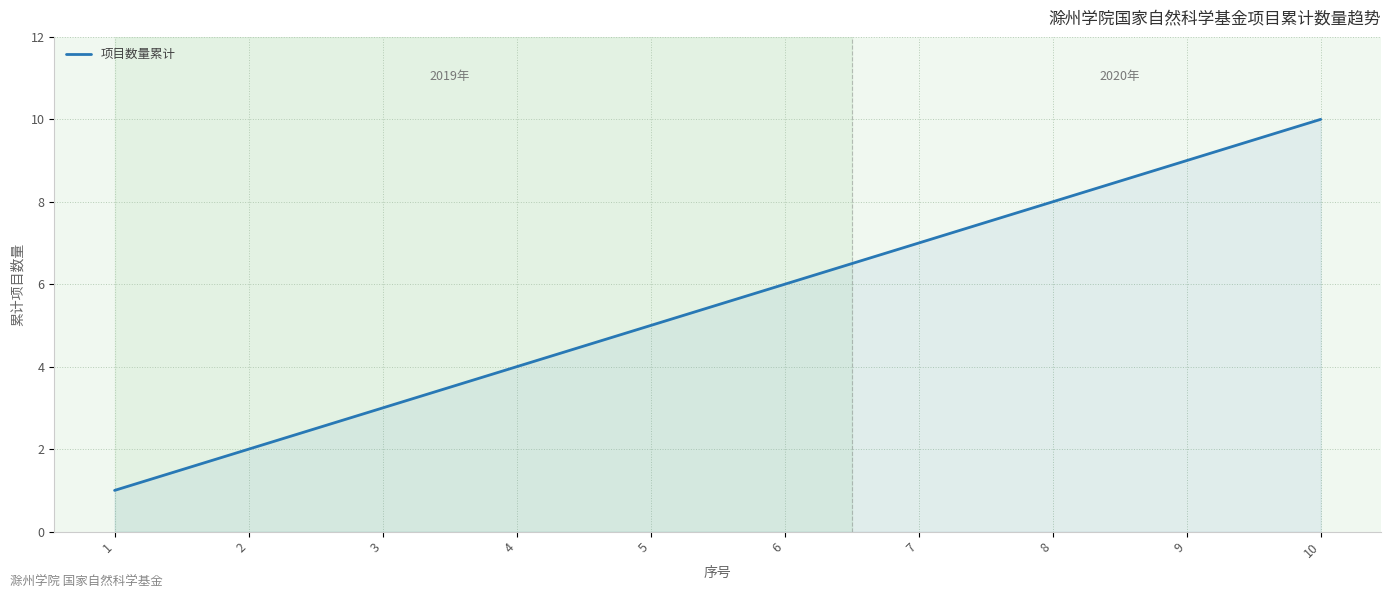

How many lines are shown in the chart?

1